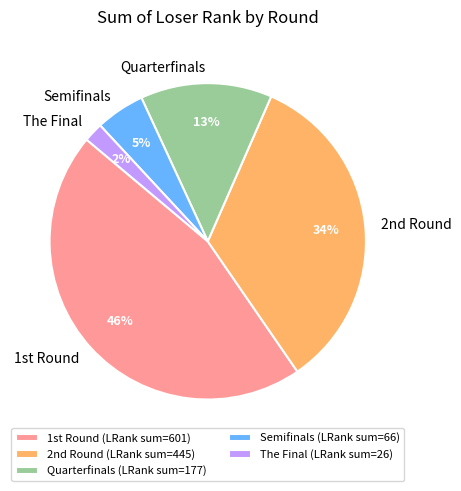

Is there a majority slice in this chart?

No